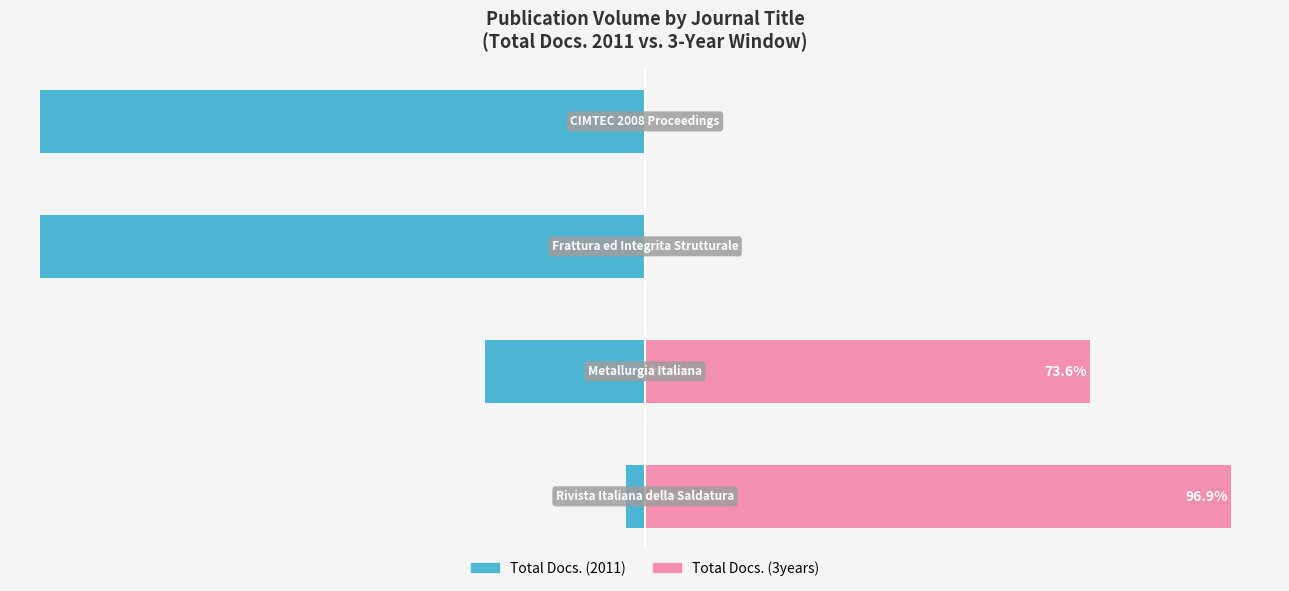

What is the average value of the Total Docs. (2011) series?

-57.4